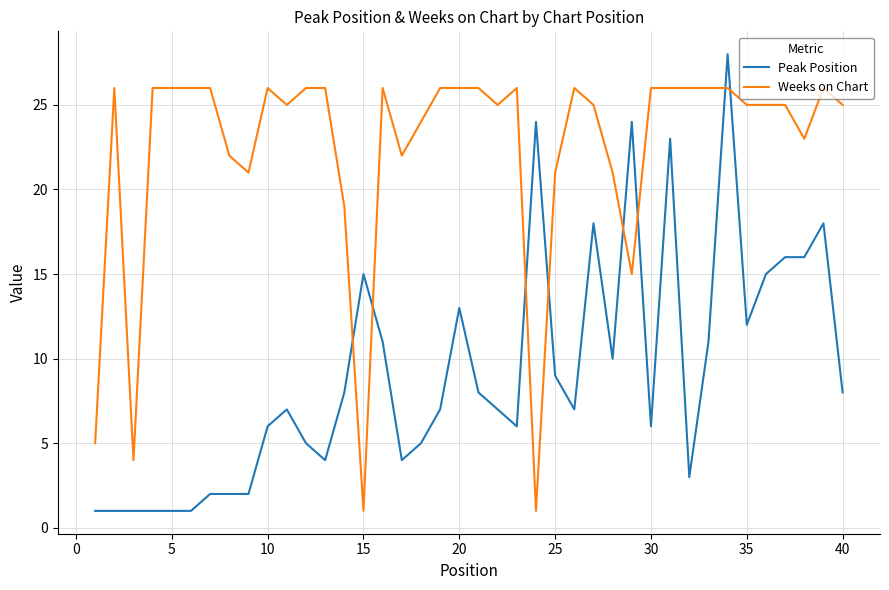

How many lines are shown in the chart?

2